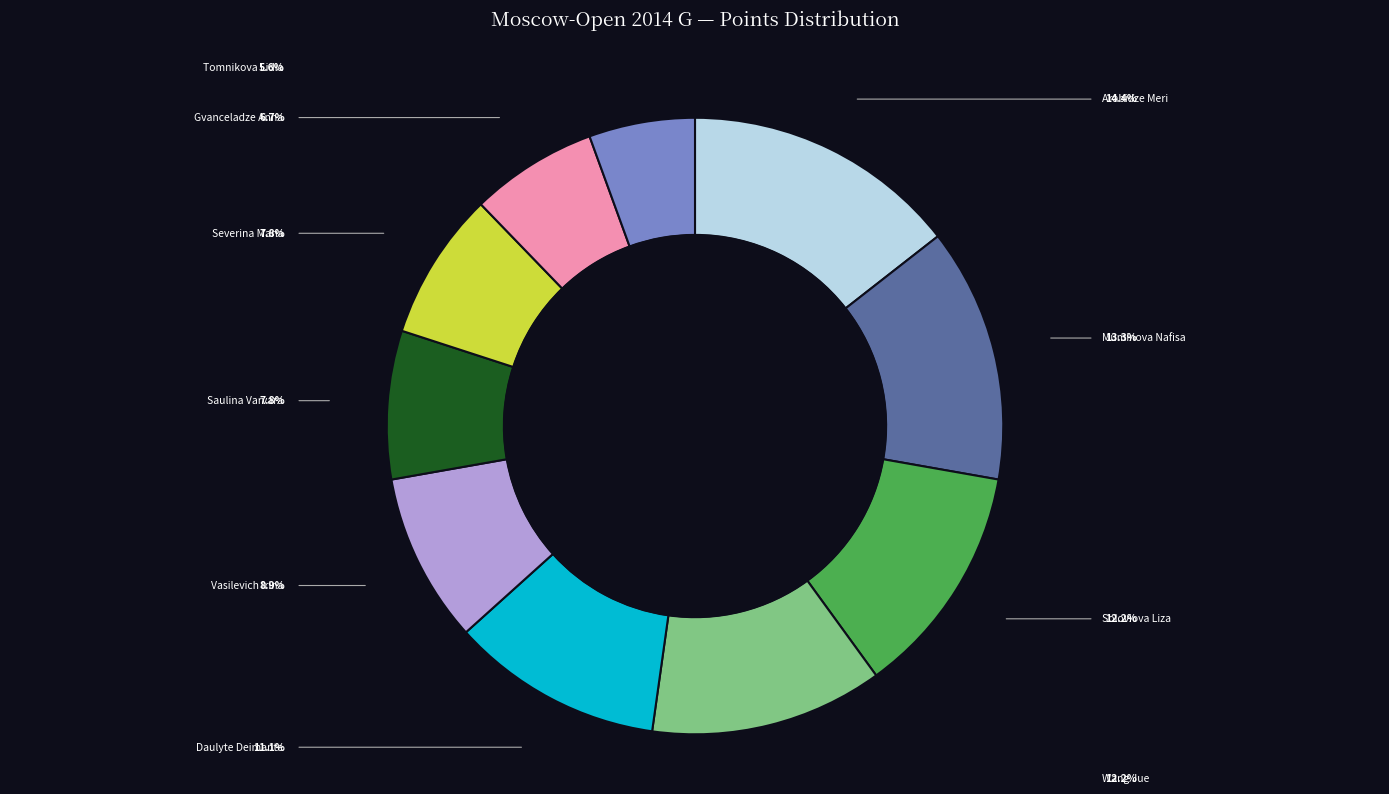

Does any single category account for the majority?

No